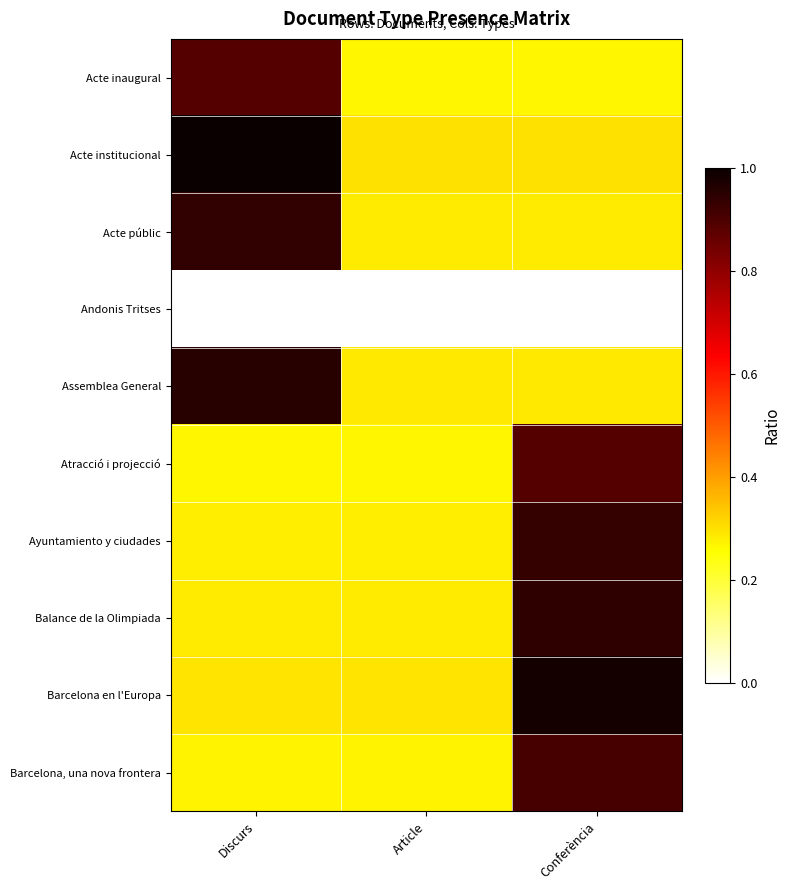

Which has a higher value, Article or Conferència?

Article